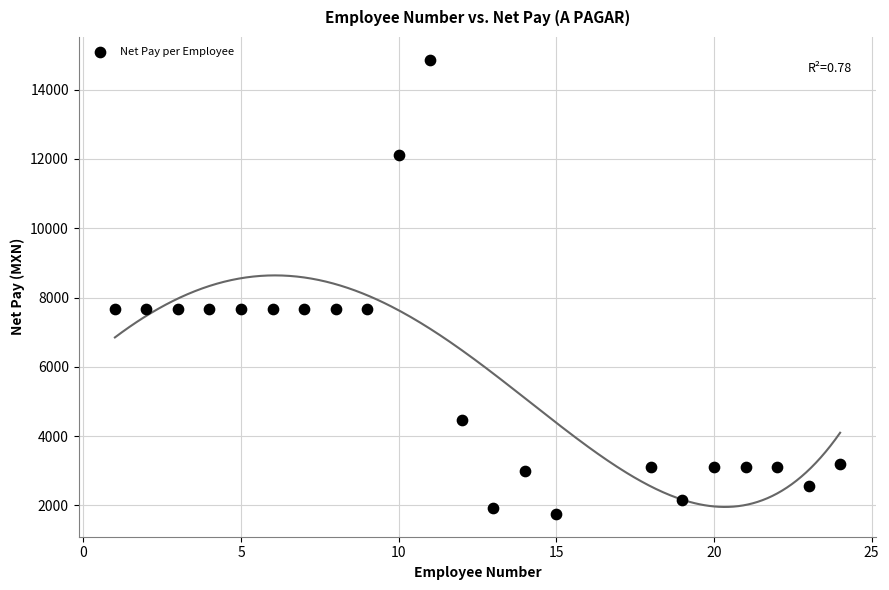

What is the range of X values (max minus min)?

23.0